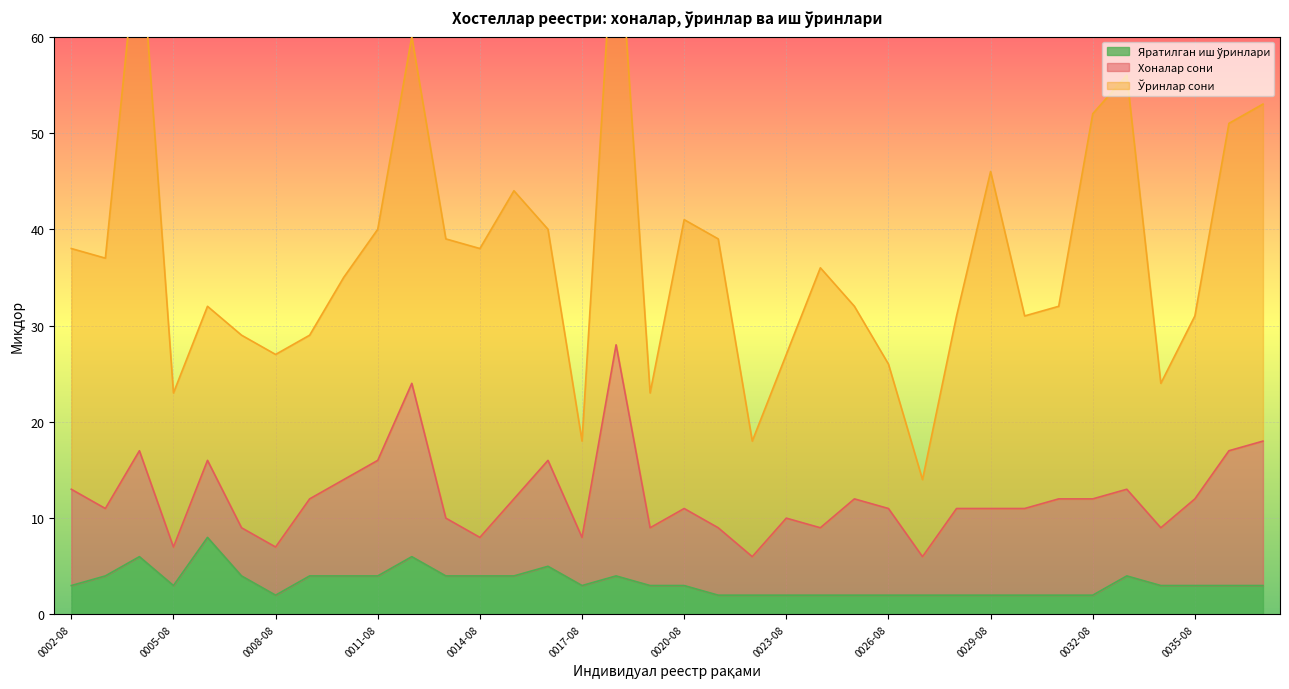

What is the approximate value of Яратилган иш ўринлари at 0017-08?

3